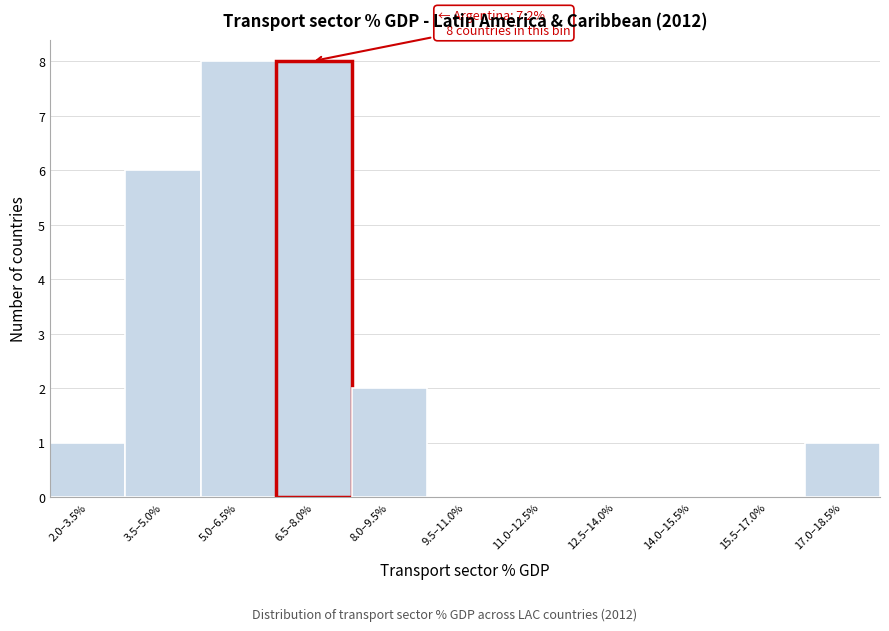

Reading right to left, what are all the values shown in this chart?

17.0–18.5%=1	15.5–17.0%=0	14.0–15.5%=0	12.5–14.0%=0	11.0–12.5%=0	9.5–11.0%=0	8.0–9.5%=2	6.5–8.0%=8	5.0–6.5%=8	3.5–5.0%=6	2.0–3.5%=1